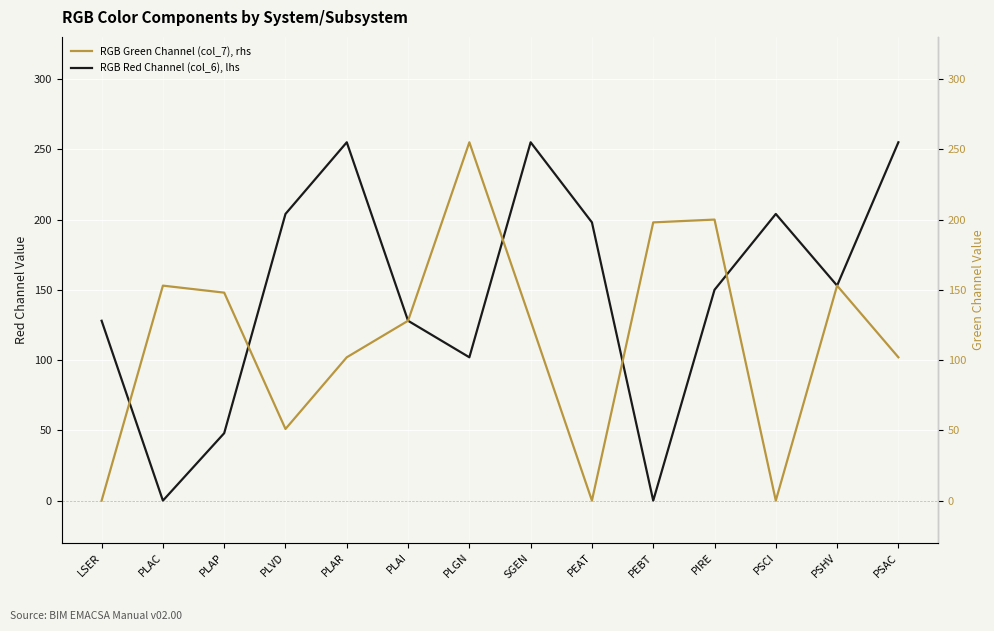

Which series has the largest total across all categories?

RGB Red Channel (col_6), lhs